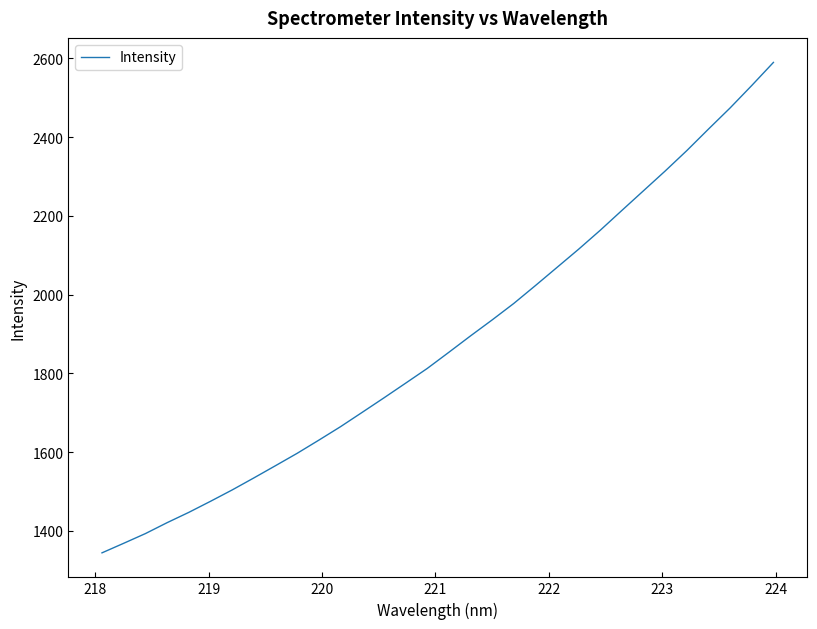

How many lines are shown in the chart?

1